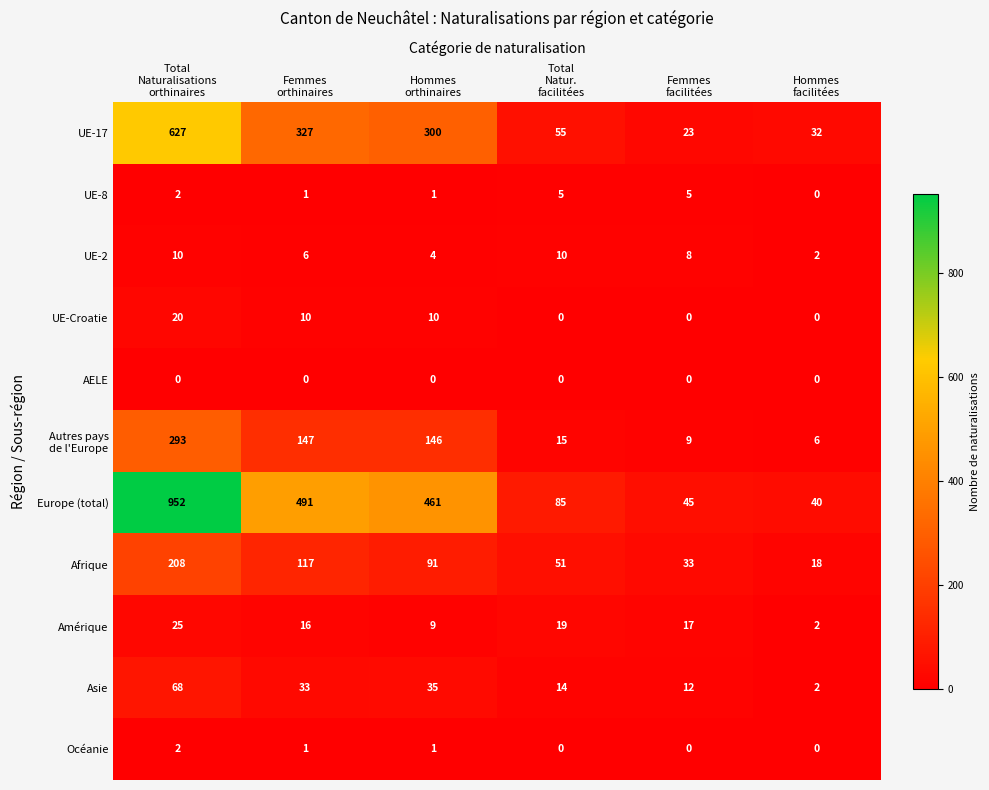

What is the highest value of the UE-8 series?

5